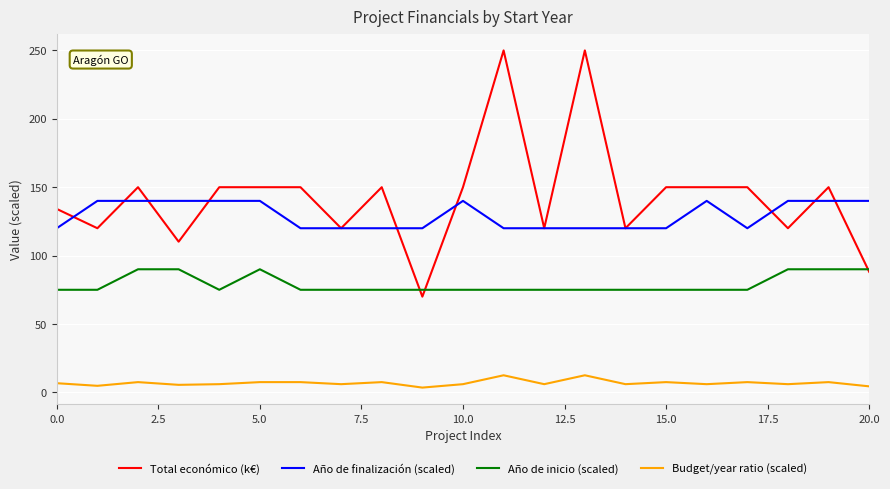

Which series has the largest range (max minus min)?

Total económico (k€)